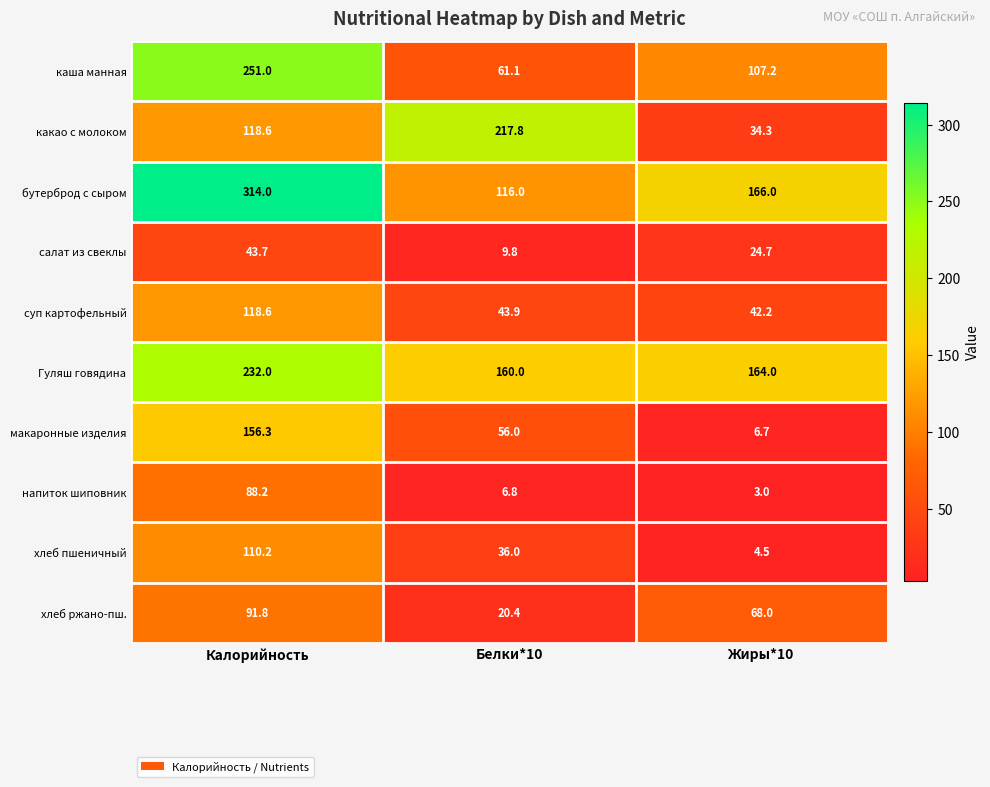

What is the total value across all series at Белки*10?

727.8